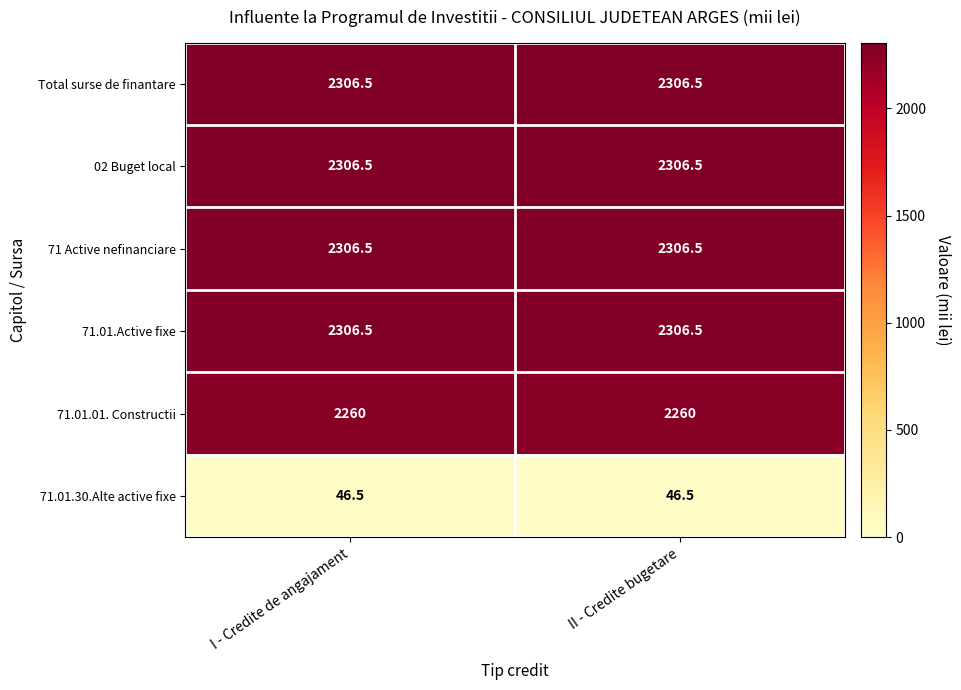

Is the value of 71.01.01. Constructii at I - Credite de angajament greater than the value of 71 Active nefinanciare at II - Credite bugetare?

No